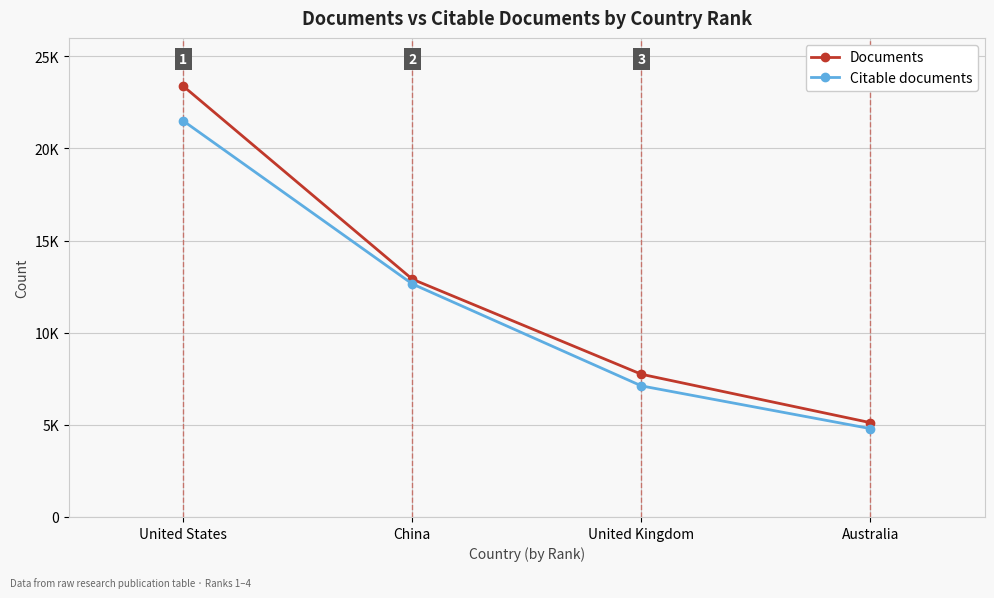

Reading left to right, what are all the values shown in this chart?

Documents: United States=23379	China=12904	United Kingdom=7745	Australia=5118
Citable documents: United States=21494	China=12645	United Kingdom=7114	Australia=4795